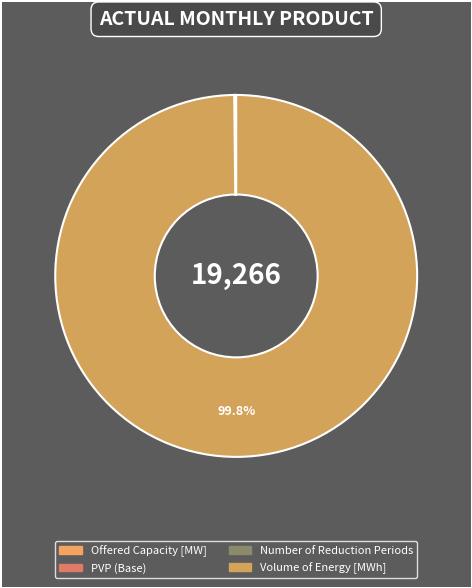

Which slice is the largest?

Volume of Energy [MWh]